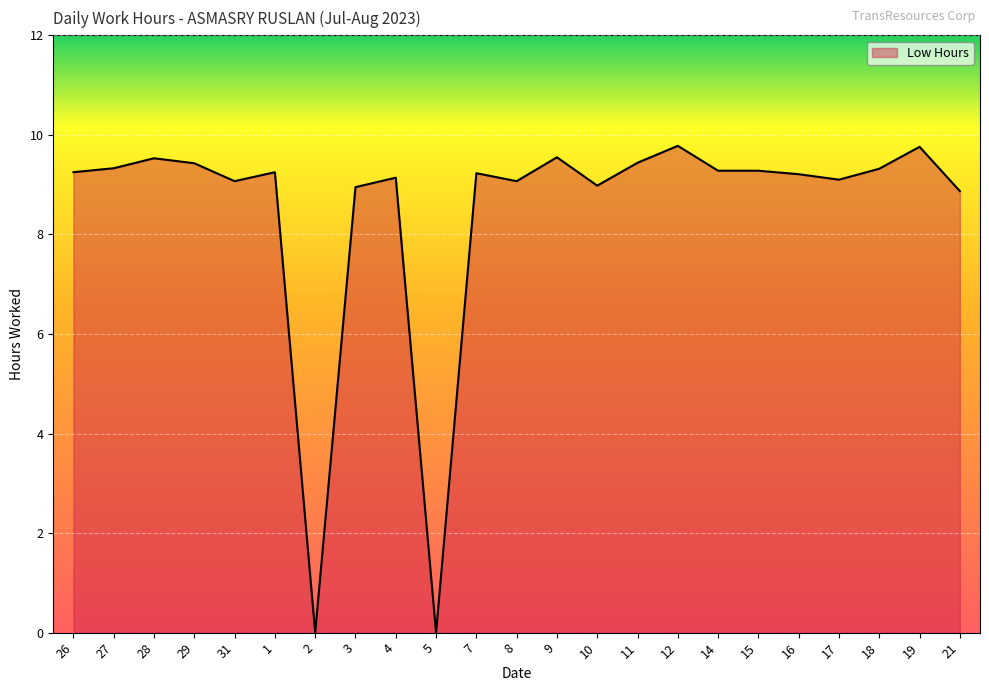

What is the greatest value displayed?

9.8